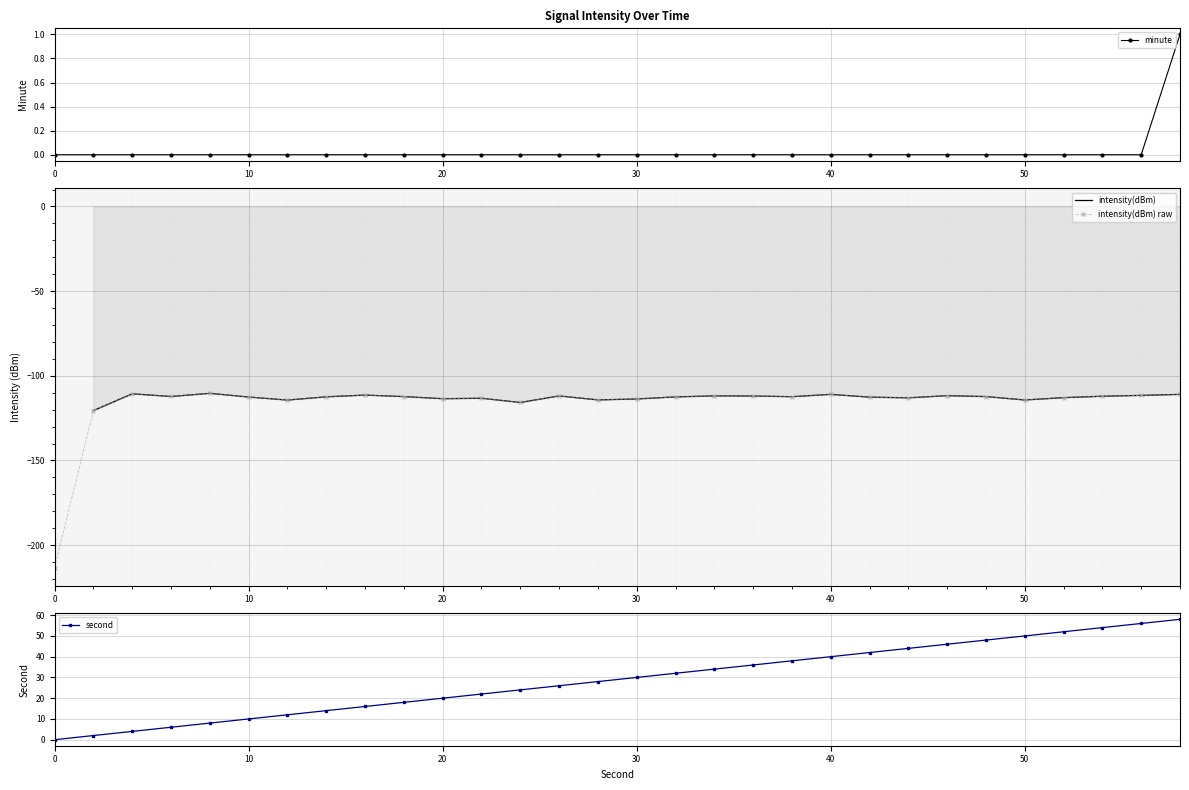

What is the value of the second point at the 18th from the left?

34.0